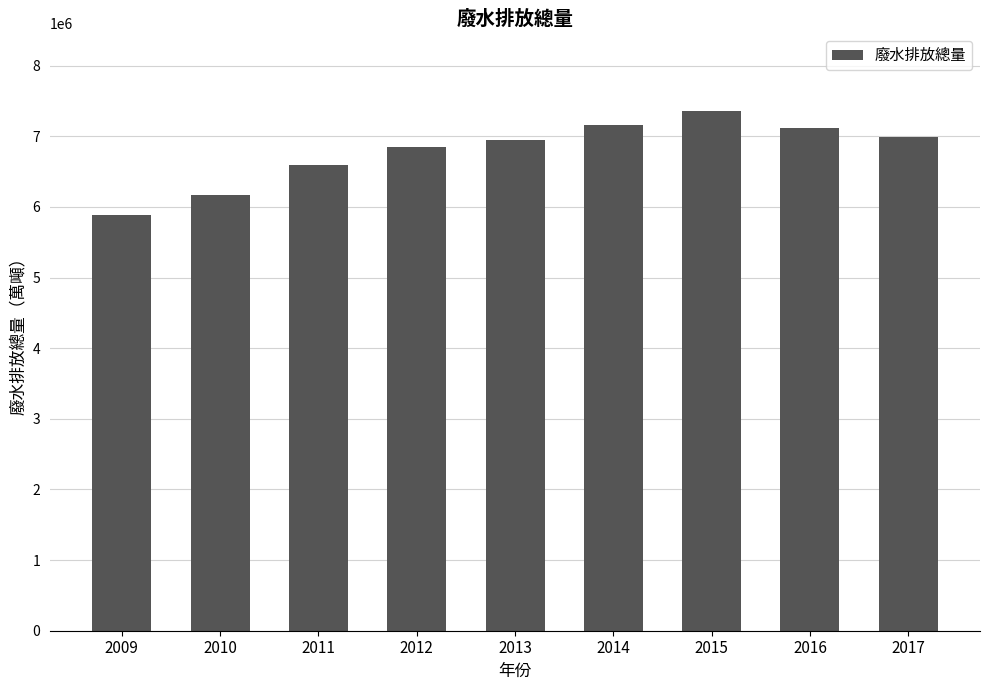

What is the greatest value displayed?

7353226.8